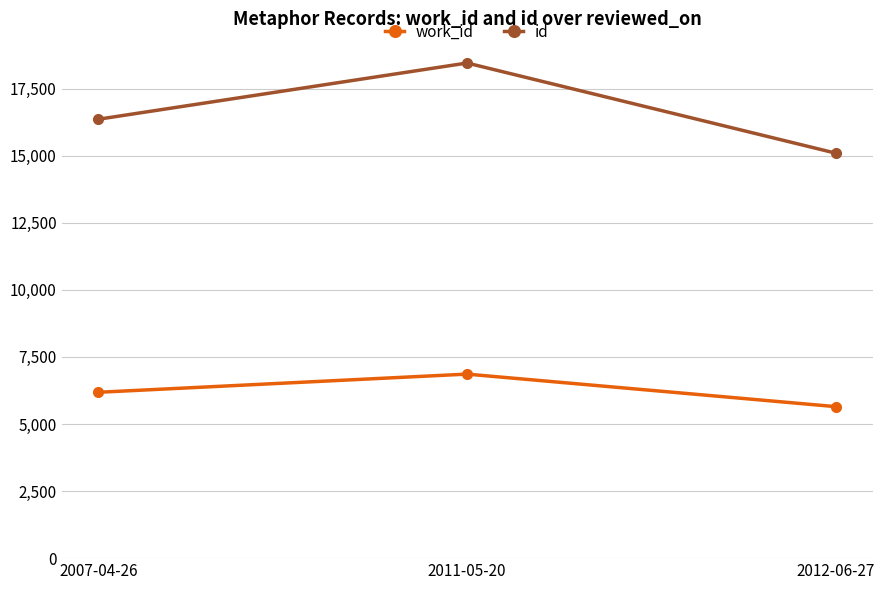

Count the id values in the range 15095 to 18454.

3